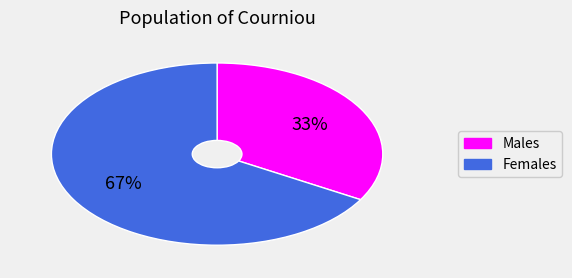

How many slices are in this pie chart?

2